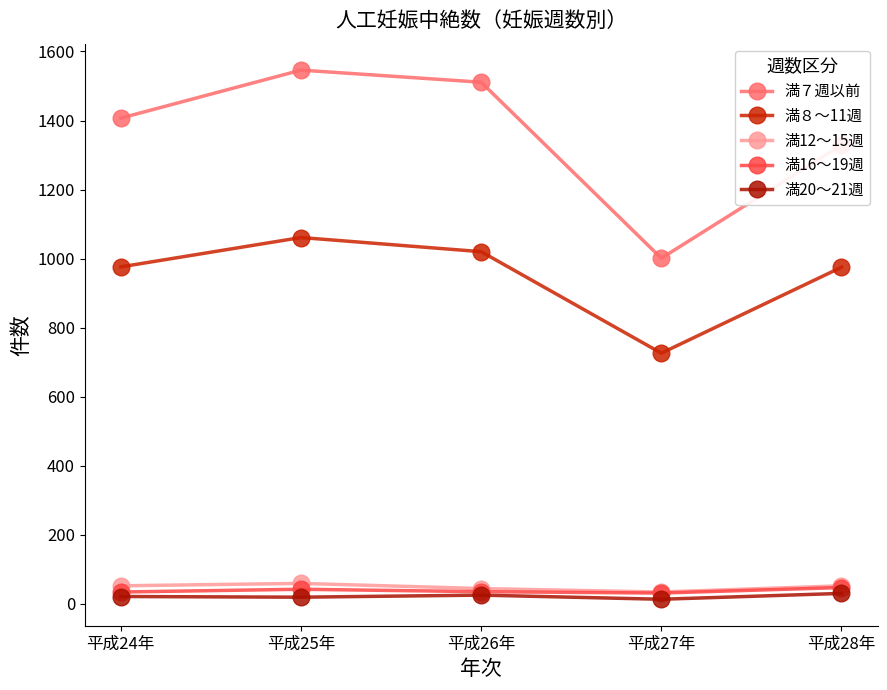

Rank the series at 平成27年 from highest to lowest value.

満７週以前, 満８～11週, 満12～15週, 満16～19週, 満20～21週